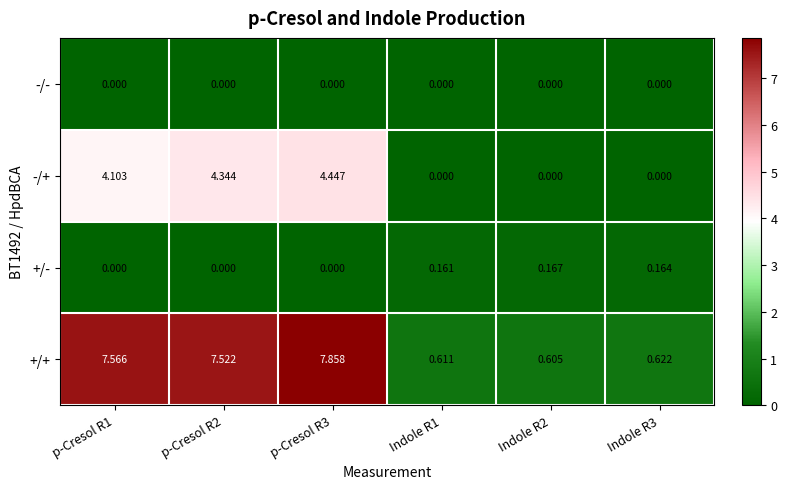

Rank the series by their maximum value, from highest to lowest.

+/+, -/+, +/-, -/-